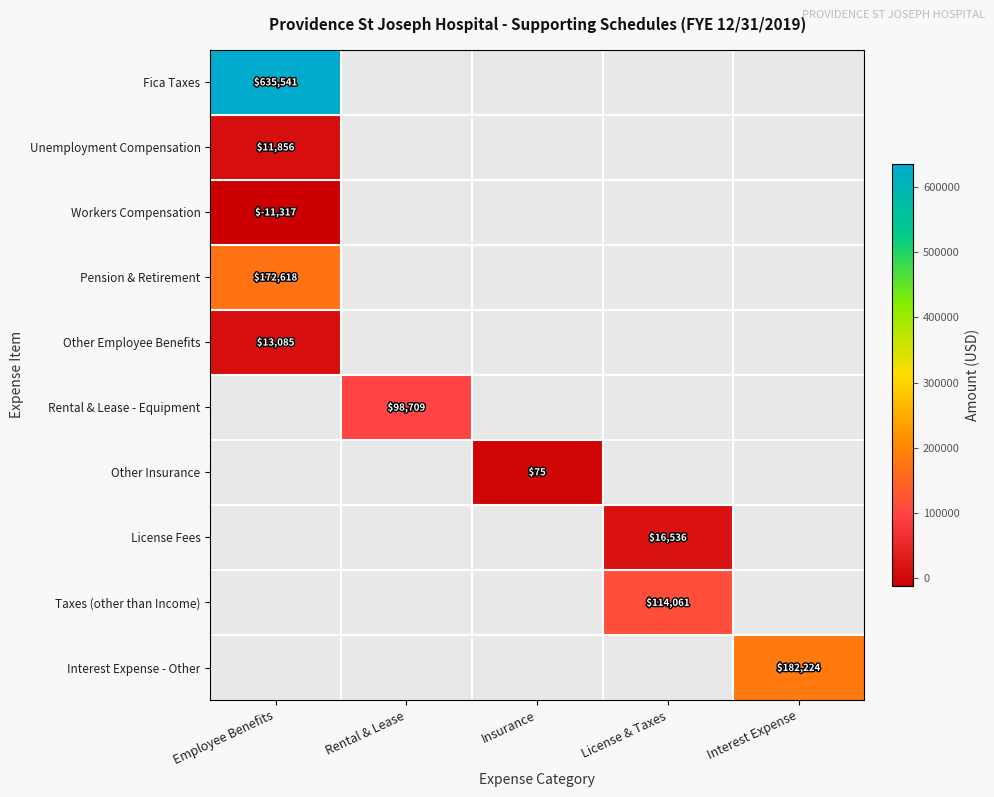

True or false: Workers Compensation has a value of -11317 at Employee Benefits.

True